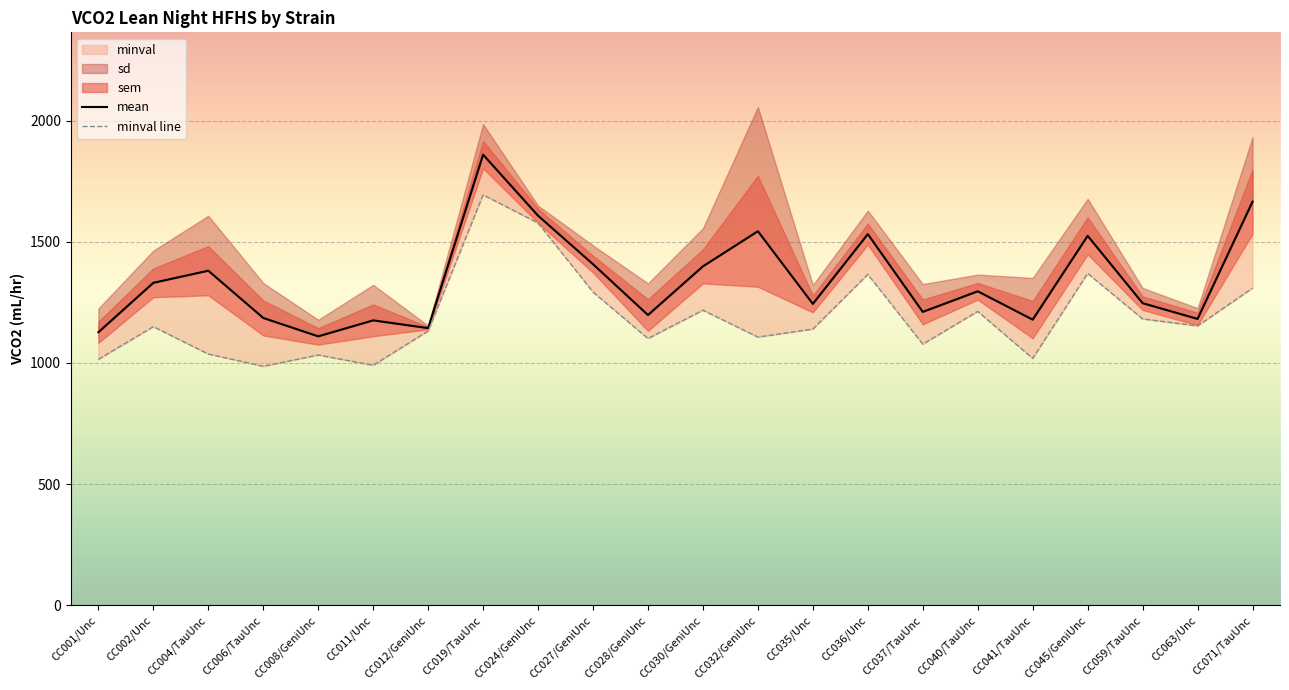

Is it true that minval line equals 1150.0 at CC002/Unc?

True